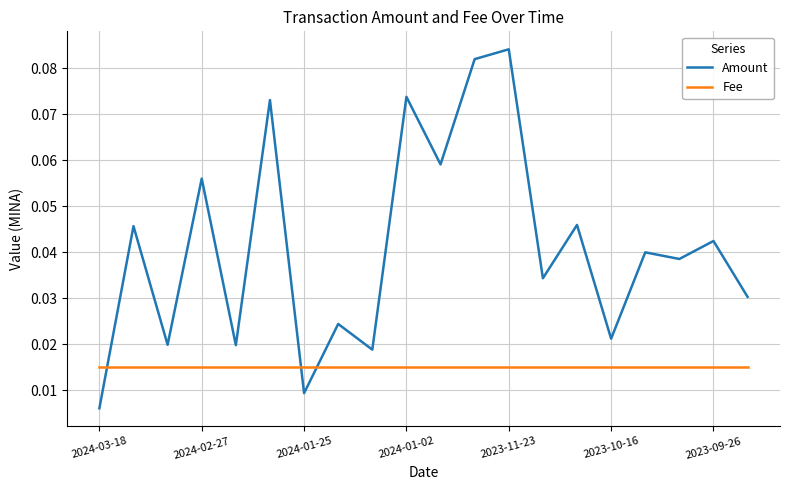

How many intersections are there between Amount and Fee?

3